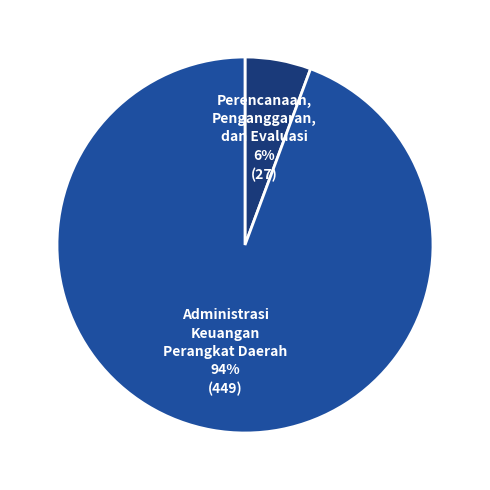

Does any single category account for the majority?

Yes